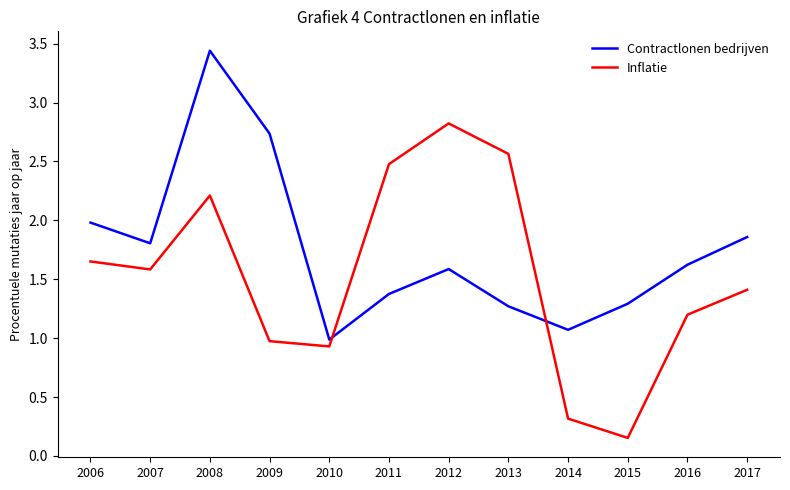

Rank the series by their maximum value, from lowest to highest.

Inflatie, Contractlonen bedrijven